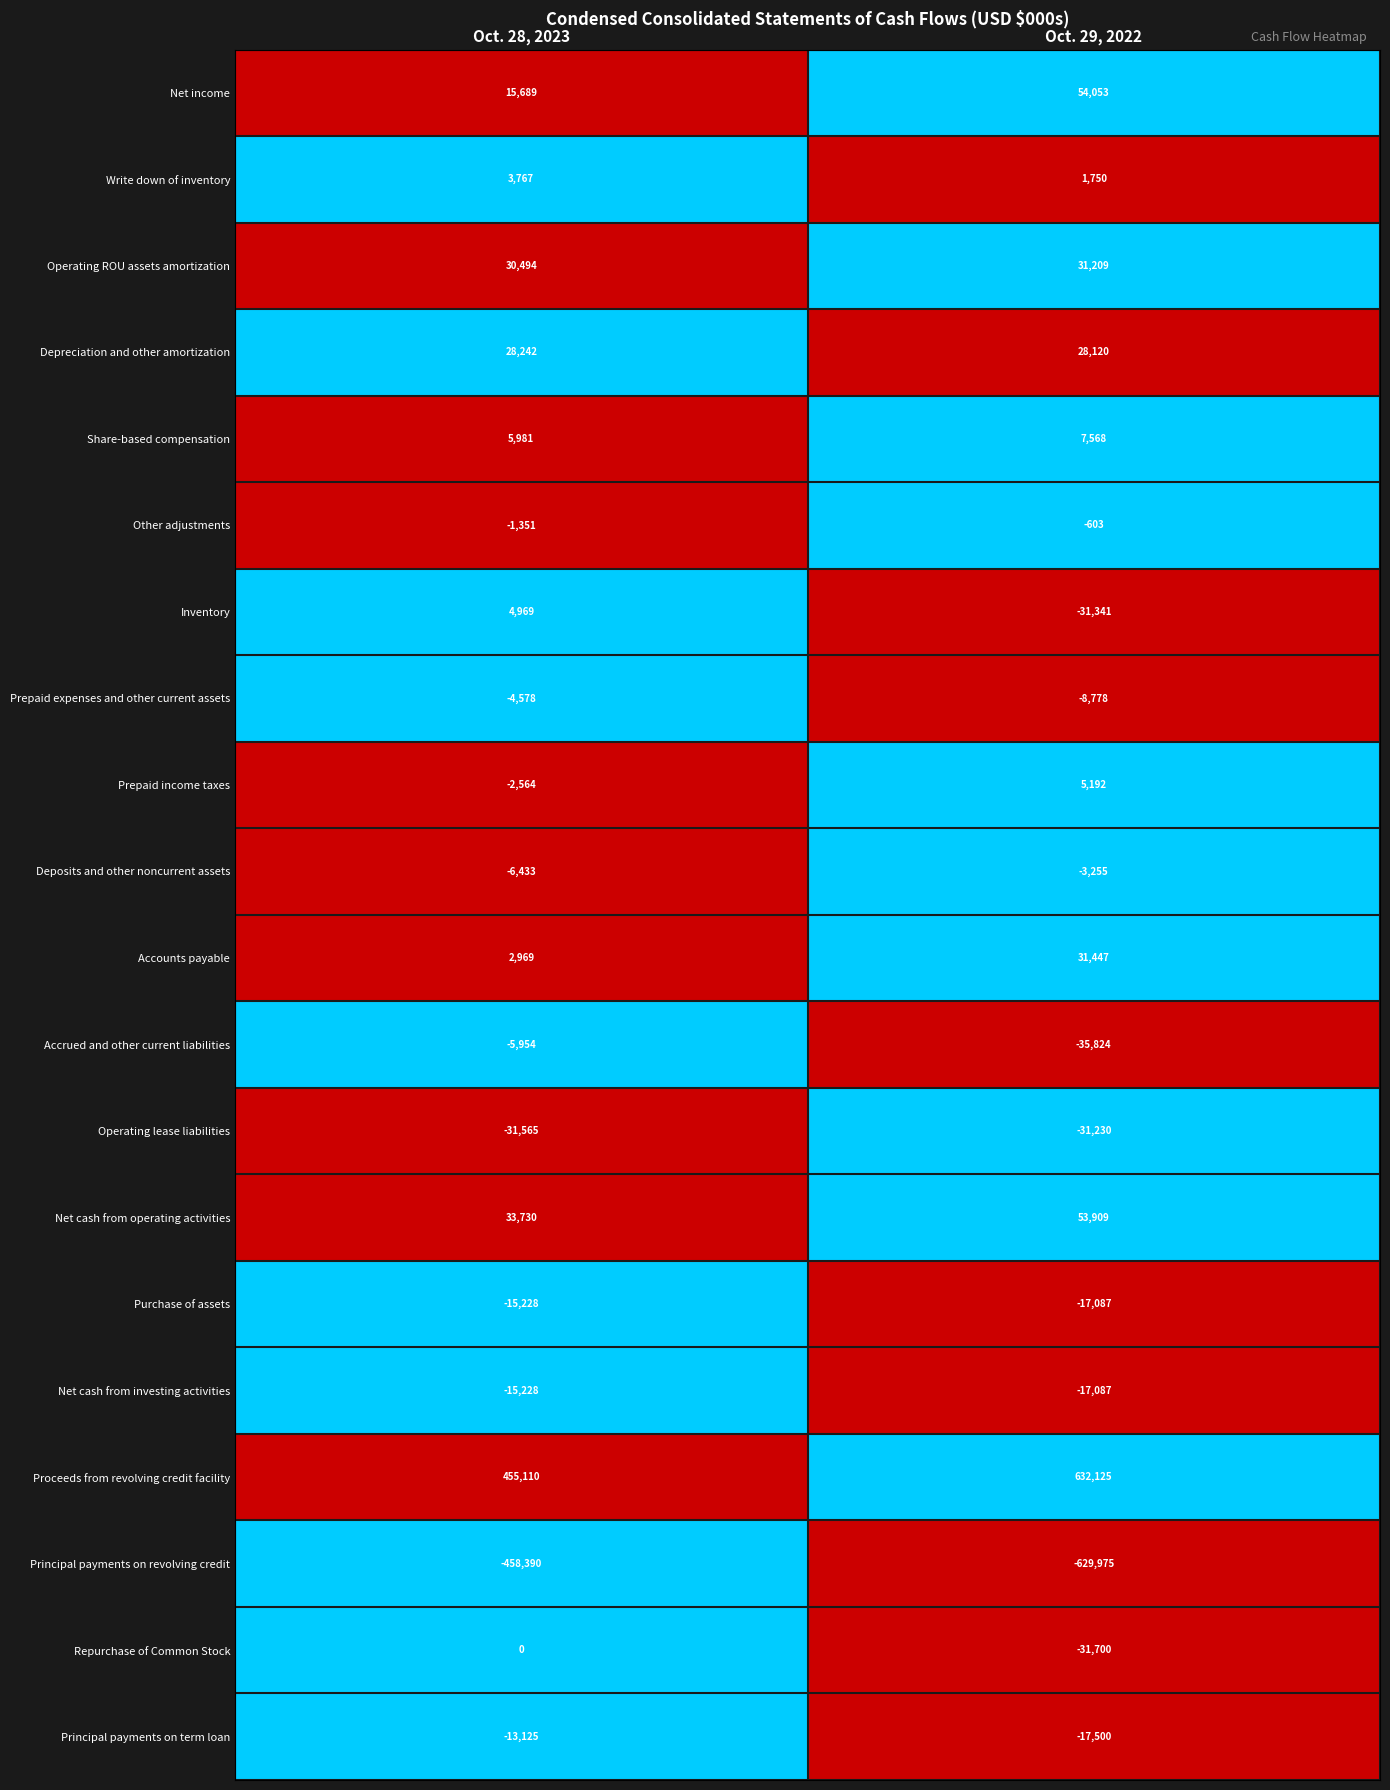

Read the Accrued and other current liabilities value at Oct. 28, 2023, to the nearest 50.

-5950